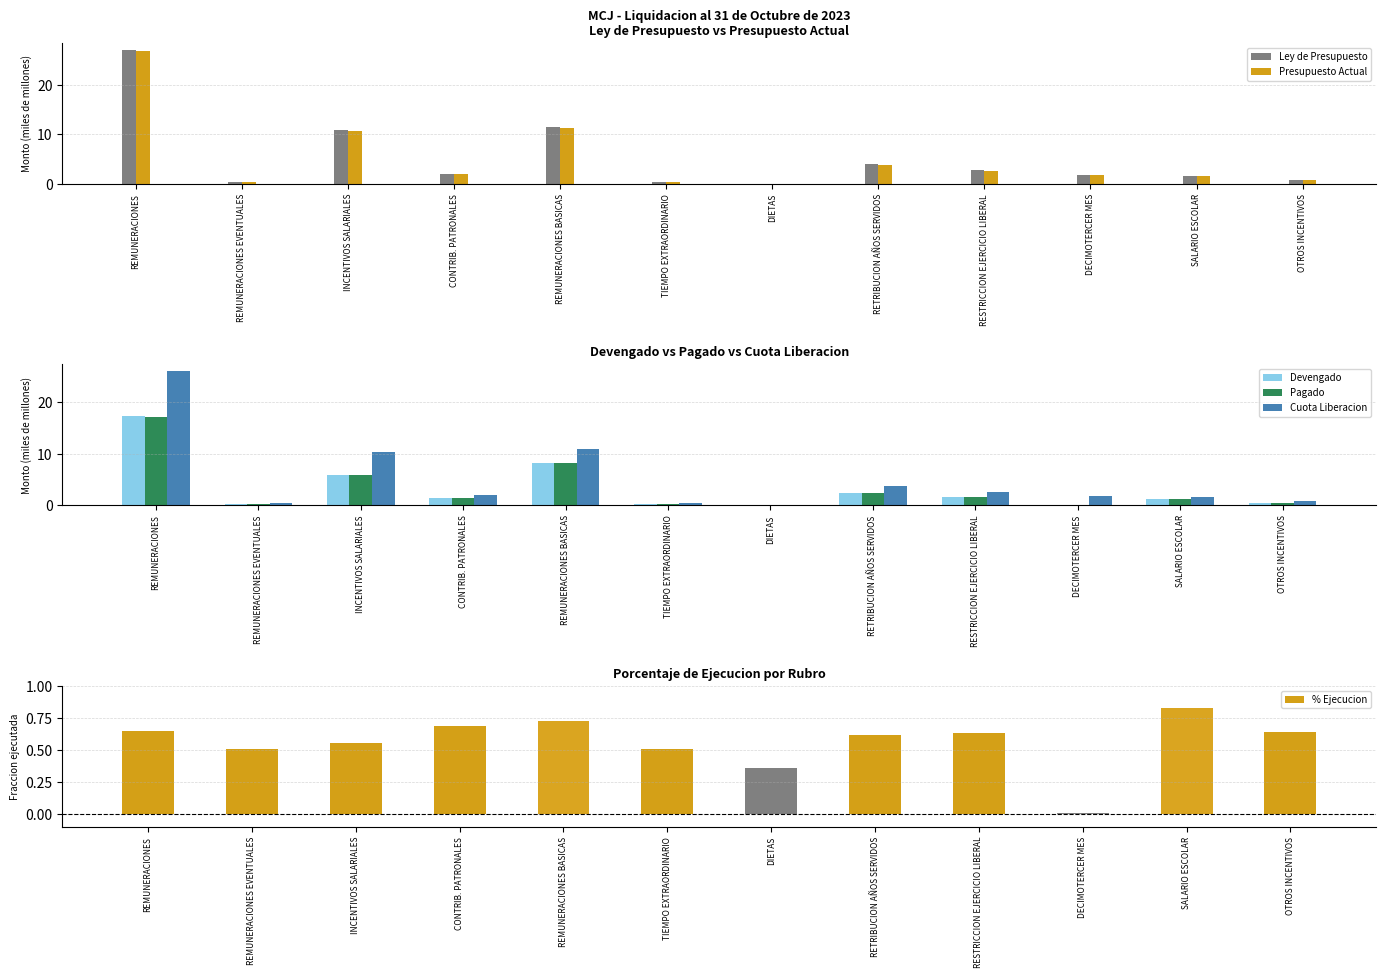

At which label does Cuota Liberacion reach its minimum?

DIETAS